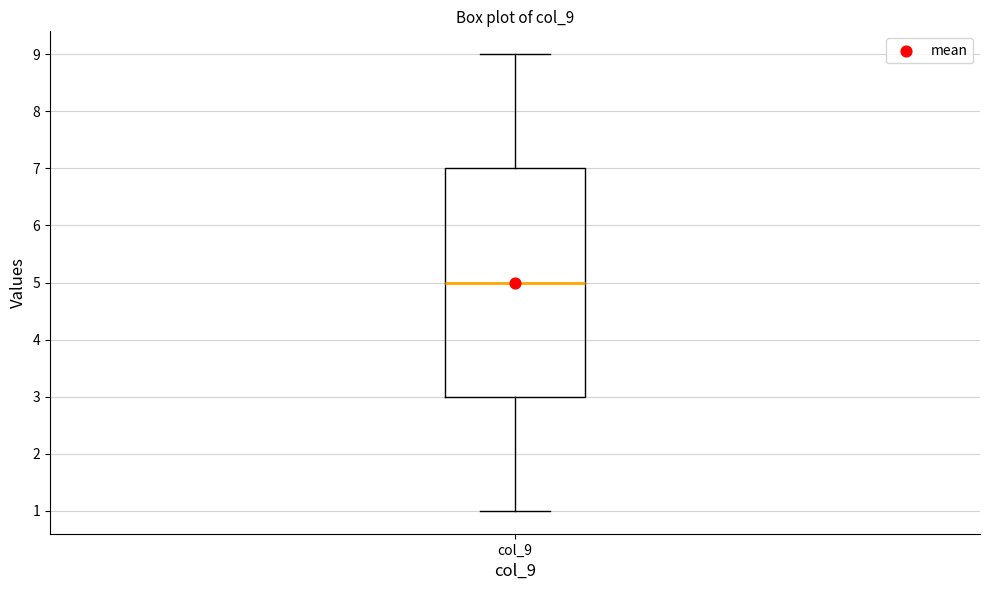

Where is the upper edge of the box for col_9 on the y-axis? The values are not printed on the chart, so give them approximately, as read against the axis.

7